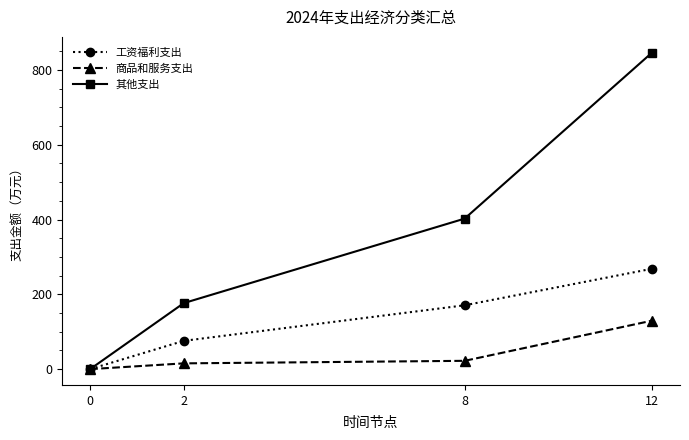

What is the greatest value displayed?

845.9